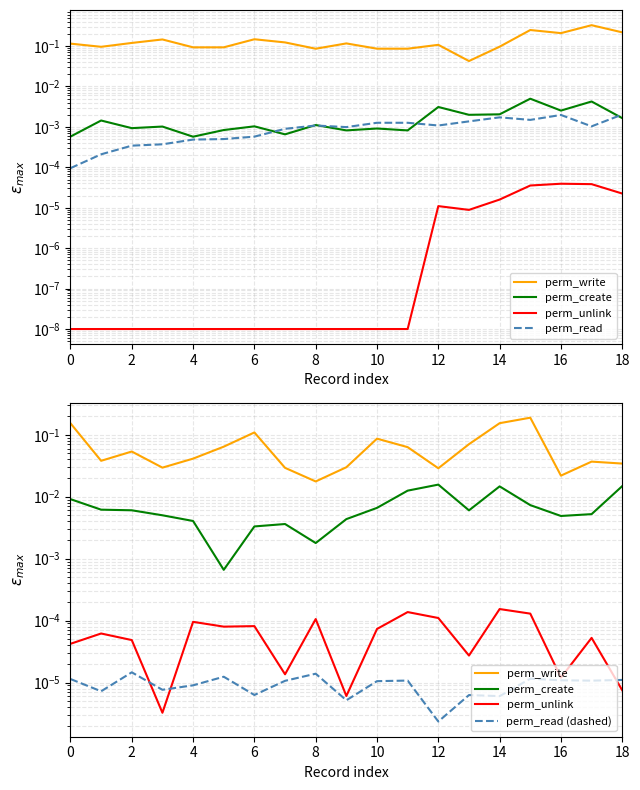

The value of perm_create at 10 is 0.0. True or false?

True